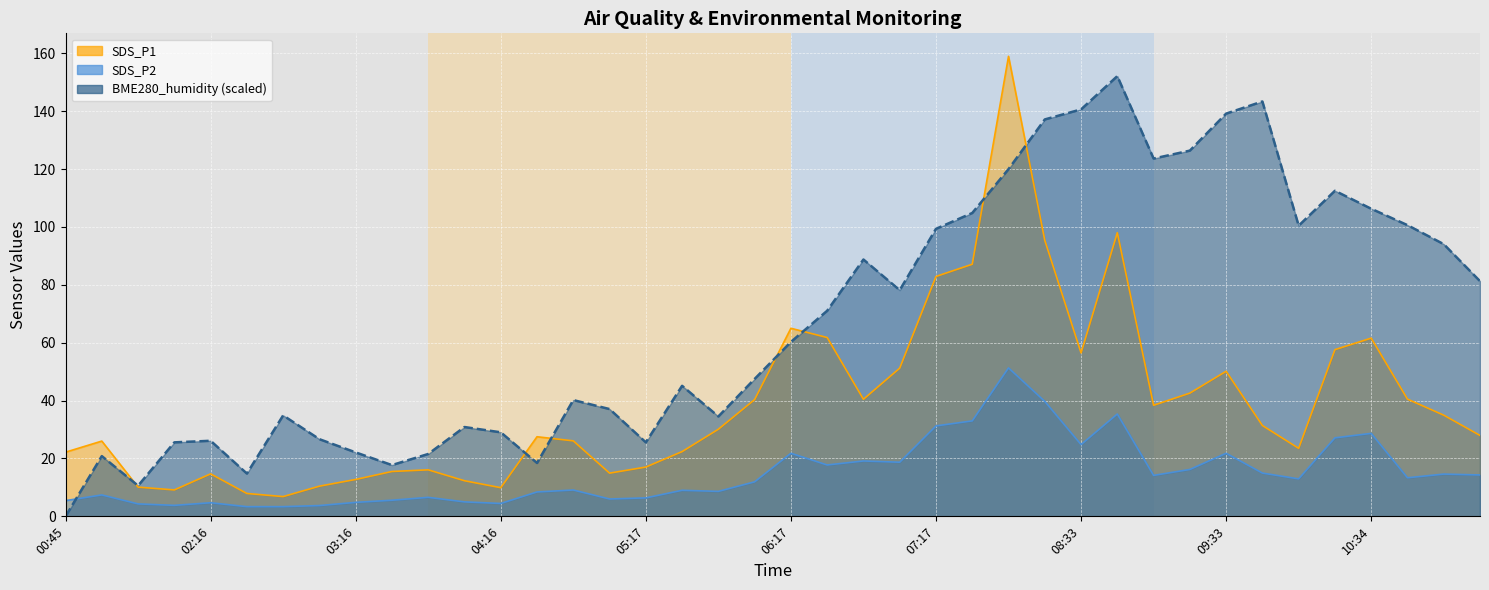

How many intersections are there between BME280_humidity and SDS_P2?

1